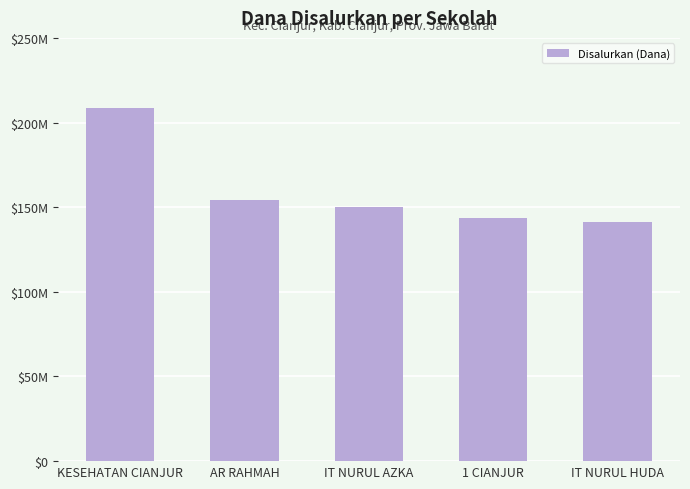

What is the sum of all values?

797500000